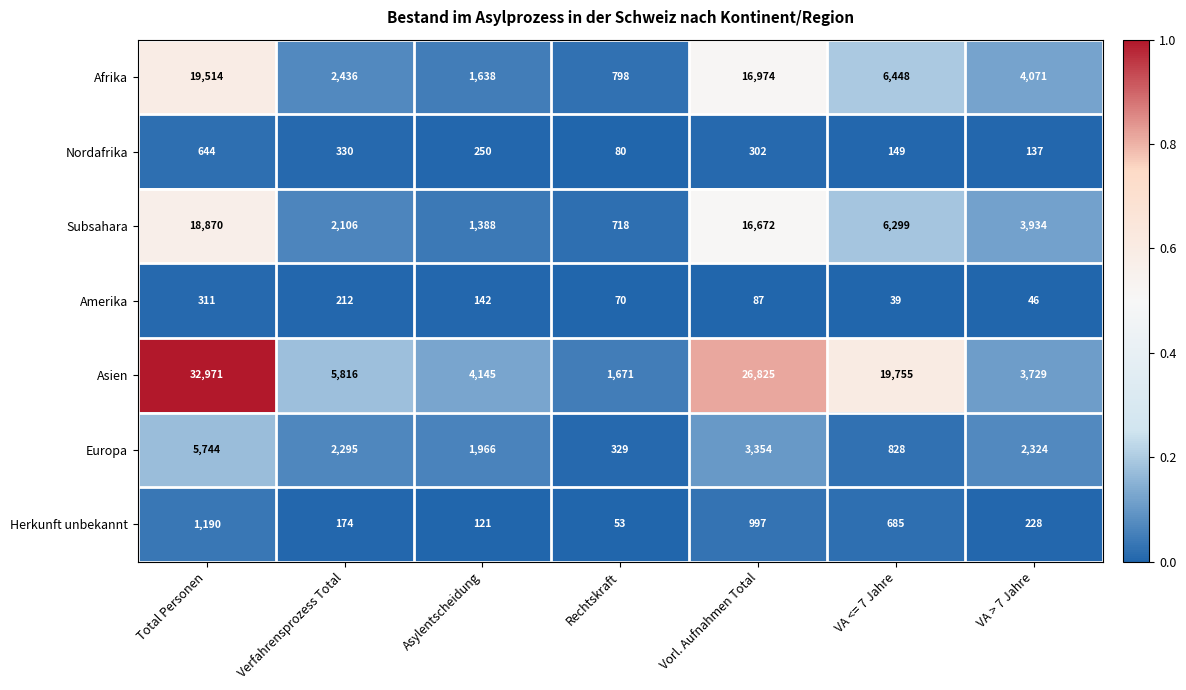

What is the total value across all series at Vorl. Aufnahmen Total?

65211